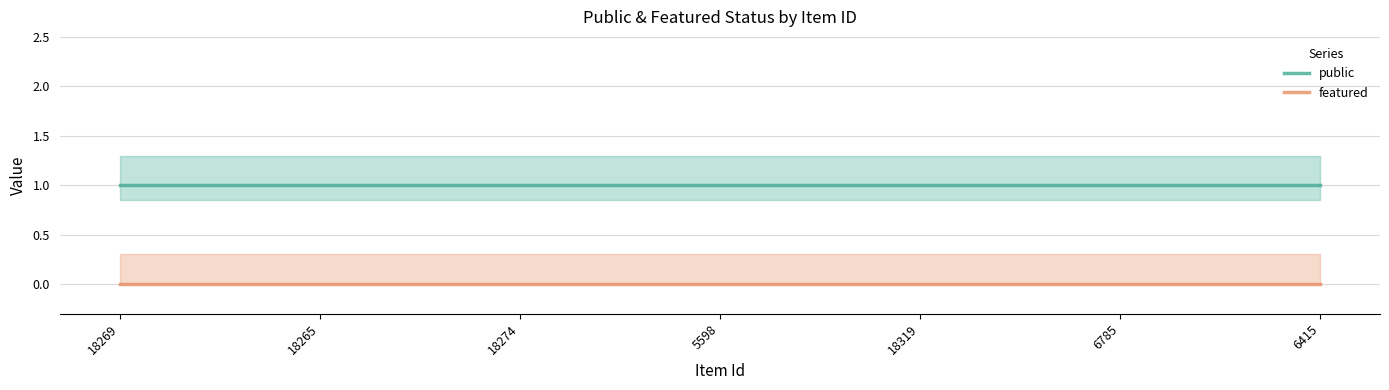

At which category does the chart reach its minimum across all series?

18269